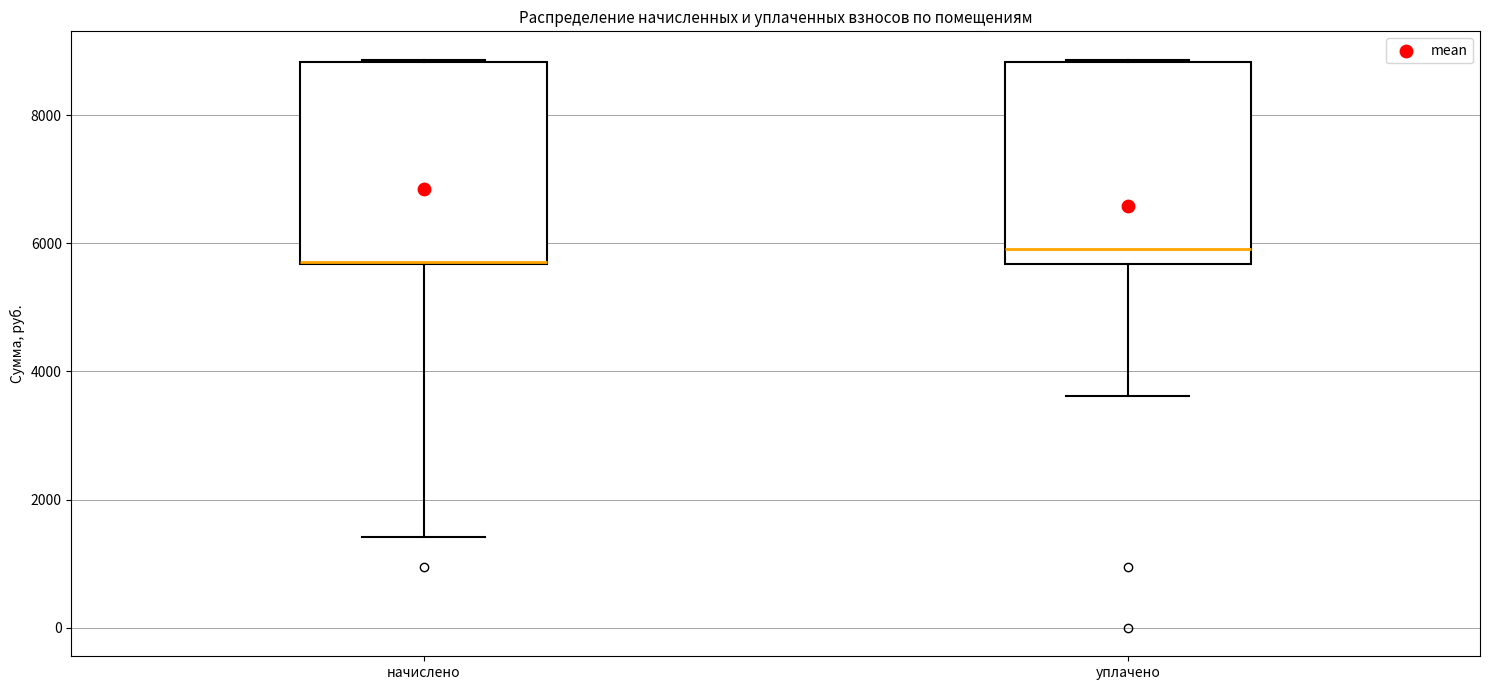

Reading left to right, transcribe this box plot: for each box, give where its median line is, the range the box spans, and where its two whiskers end, as read against the y-axis. The values are not printed on the chart, so give them approximately, as read against the axis.

начислено: median 5800 (drawn on the box's lower edge), box 5600 to 8800, whiskers 1400 to 8800
уплачено: median 6000, box 5600 to 8800, whiskers 3600 to 8800